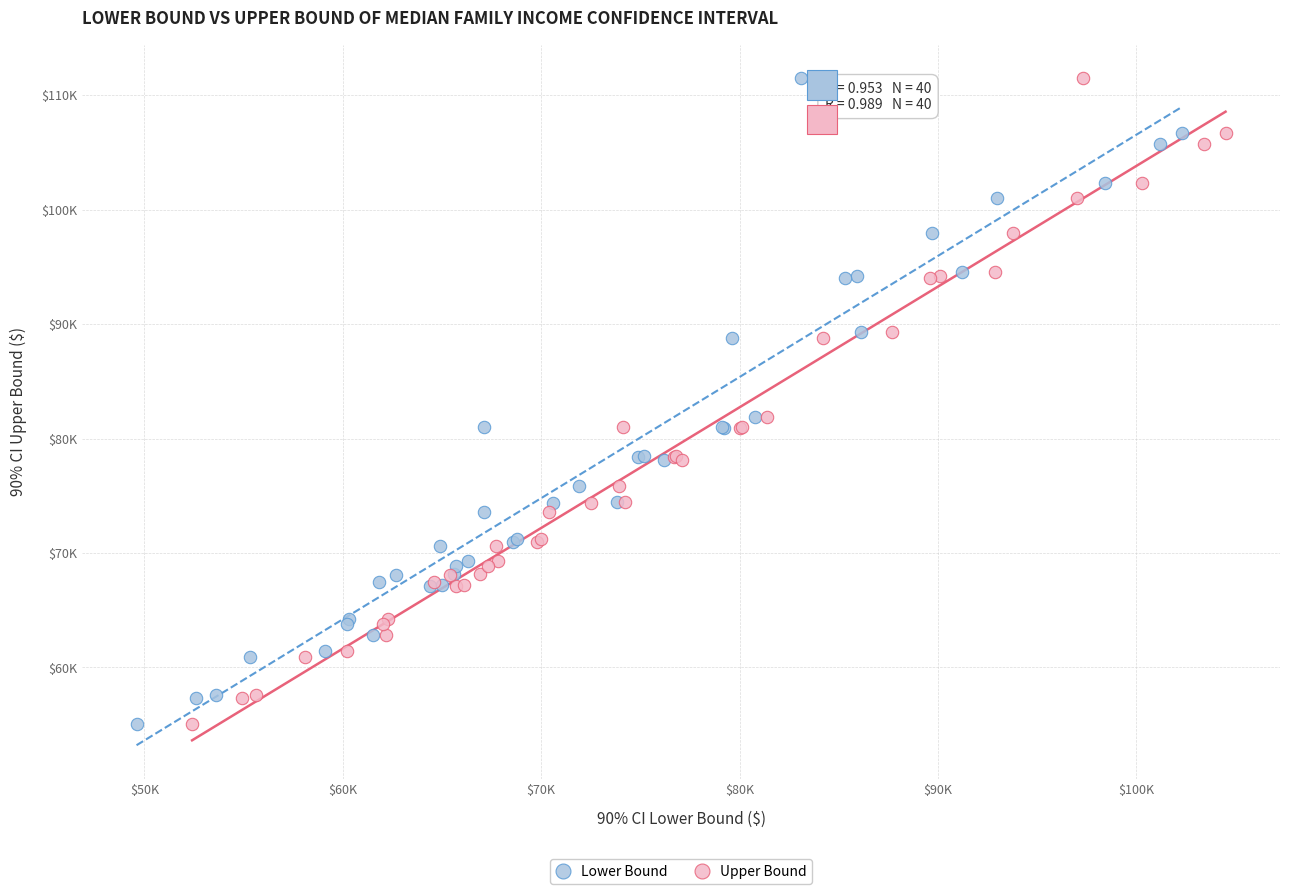

What are all the series names shown in the legend?

Lower Bound, Upper Bound